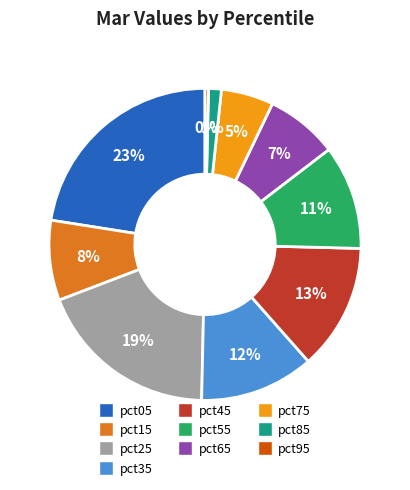

Is the sum of pct05 and pct35 greater than half?

No